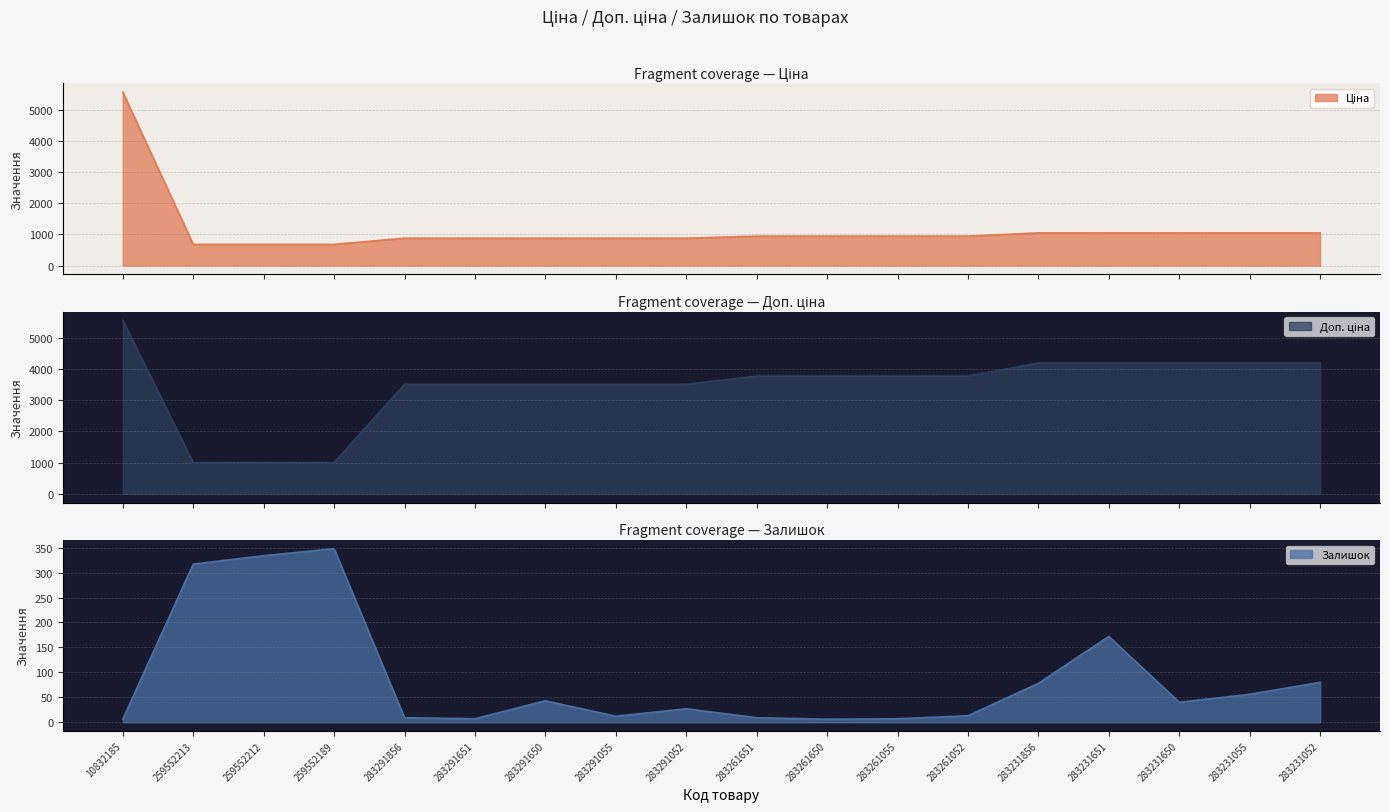

Which series has the largest total across all categories?

Доп. ціна